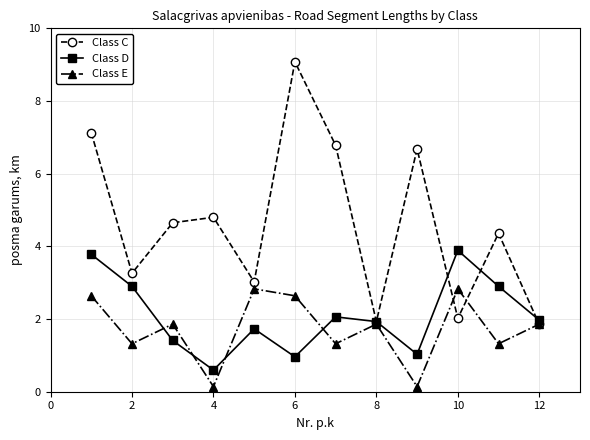

True or false: Class D has more than 1 interior local peaks.

True